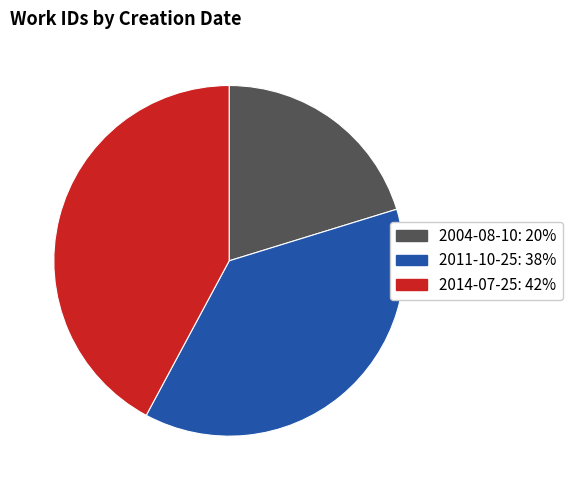

Count the number of slices in the pie.

3